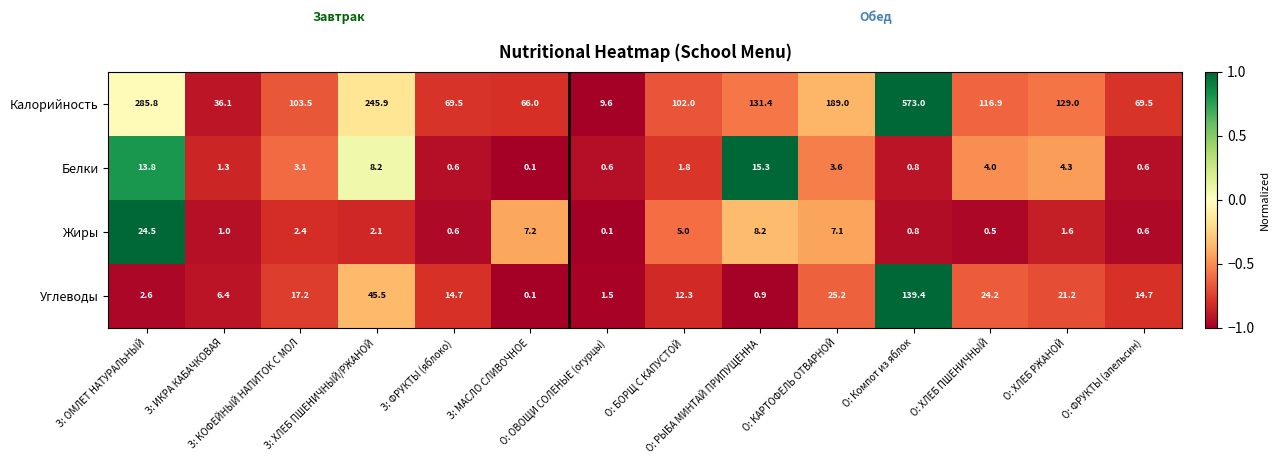

Count the number of categories in the chart.

14